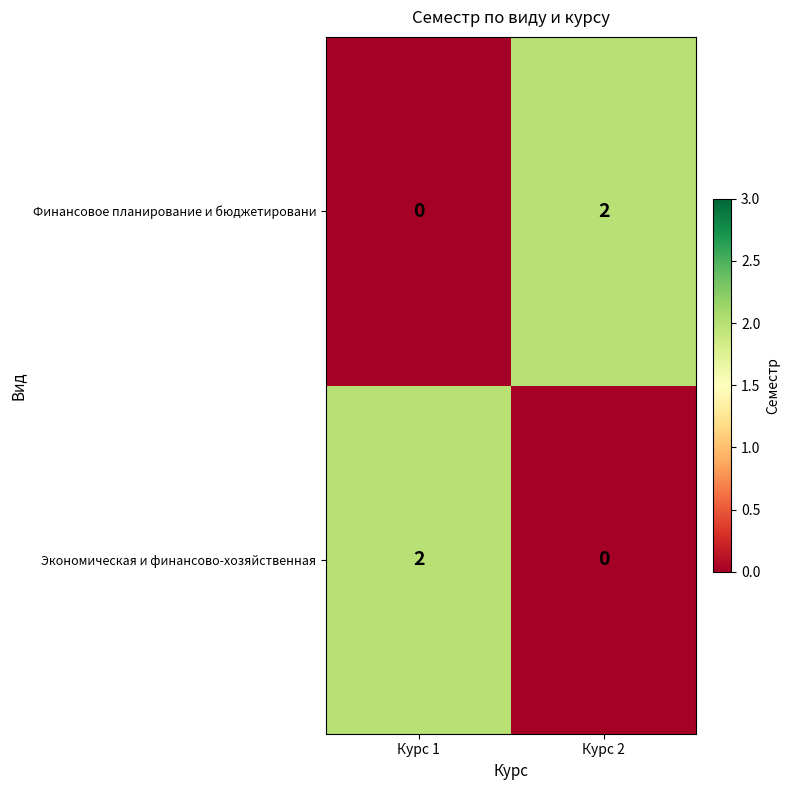

What is the maximum value shown in the chart?

2